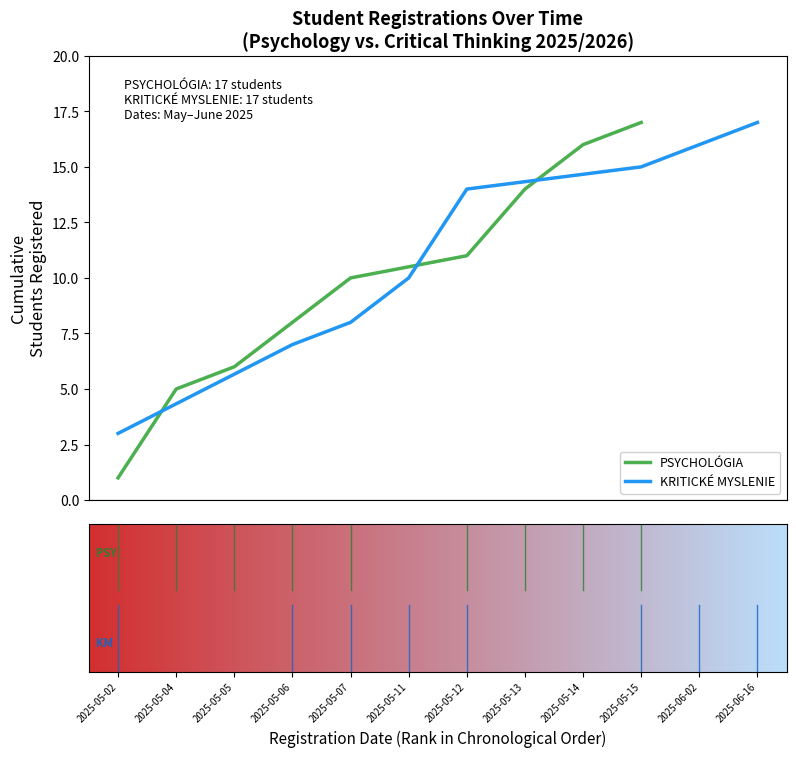

What is the highest value of the PSYCHOLÓGIA series?

17